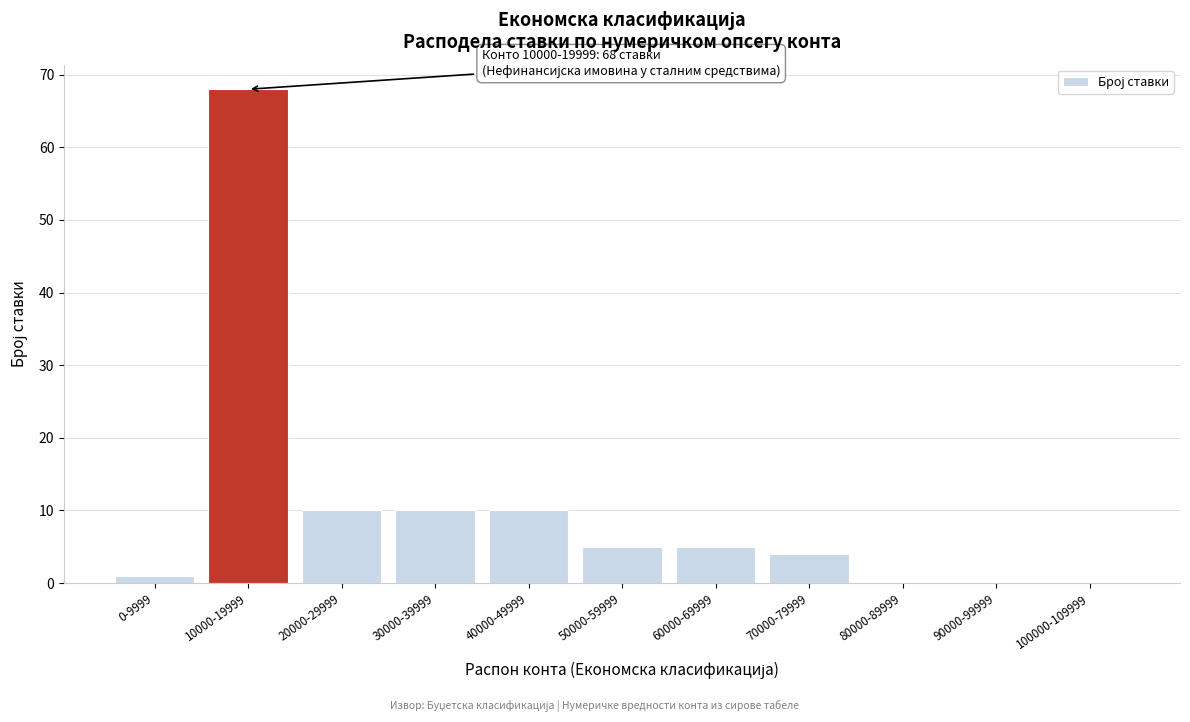

Reading left to right, list all the values displayed in this chart.

0-9999=1	10000-19999=68	20000-29999=10	30000-39999=10	40000-49999=10	50000-59999=5	60000-69999=5	70000-79999=4	80000-89999=0	90000-99999=0	100000-109999=0